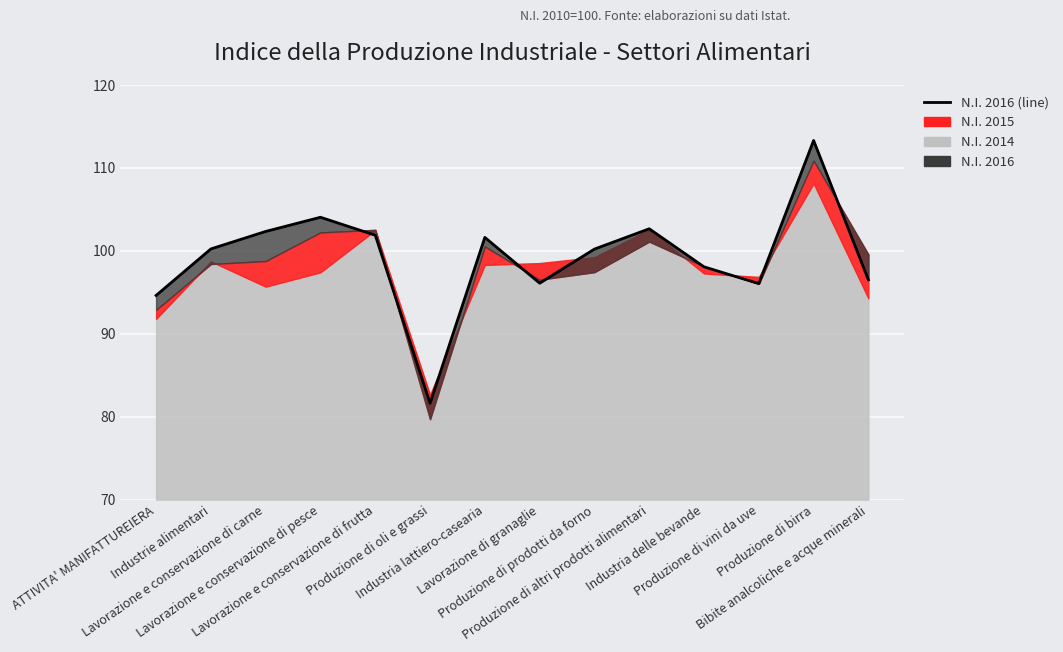

What position from the right is ATTIVITA' MANIFATTUREIERA?

14